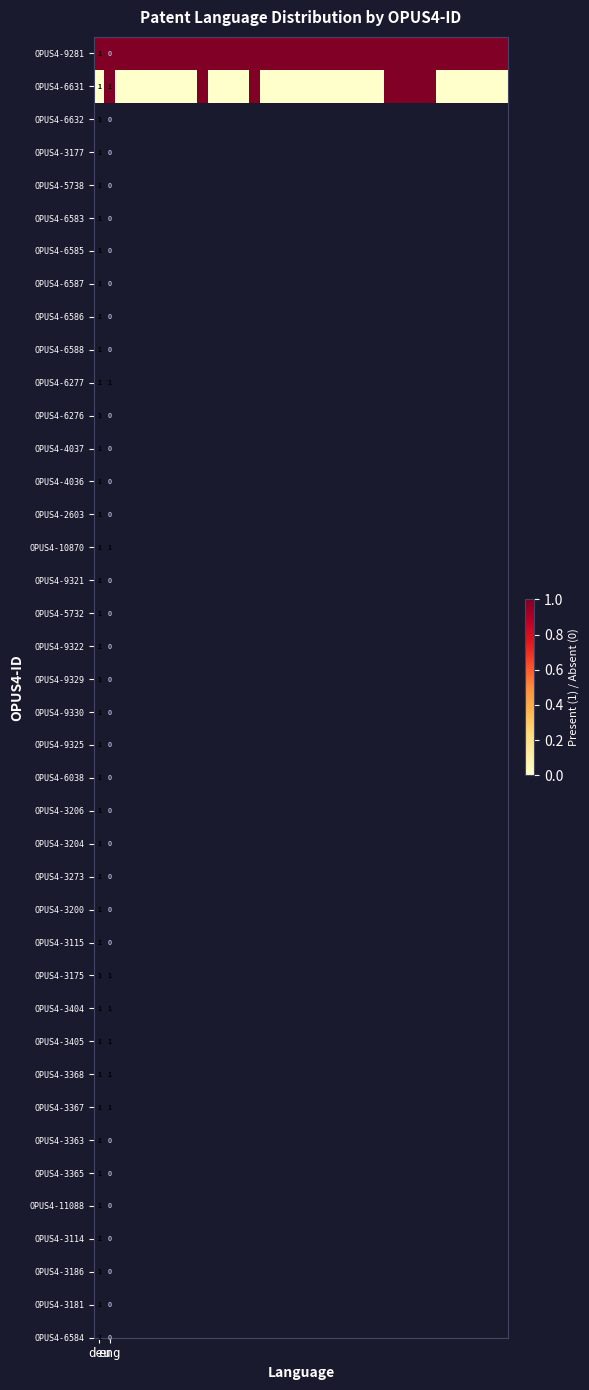

How many values in OPUS4-6631 are above zero?

8